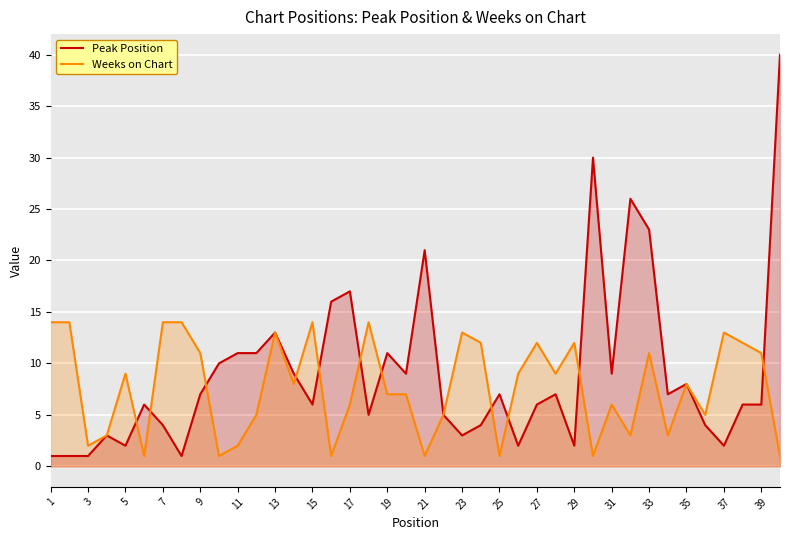

How many lines are shown in the chart?

2